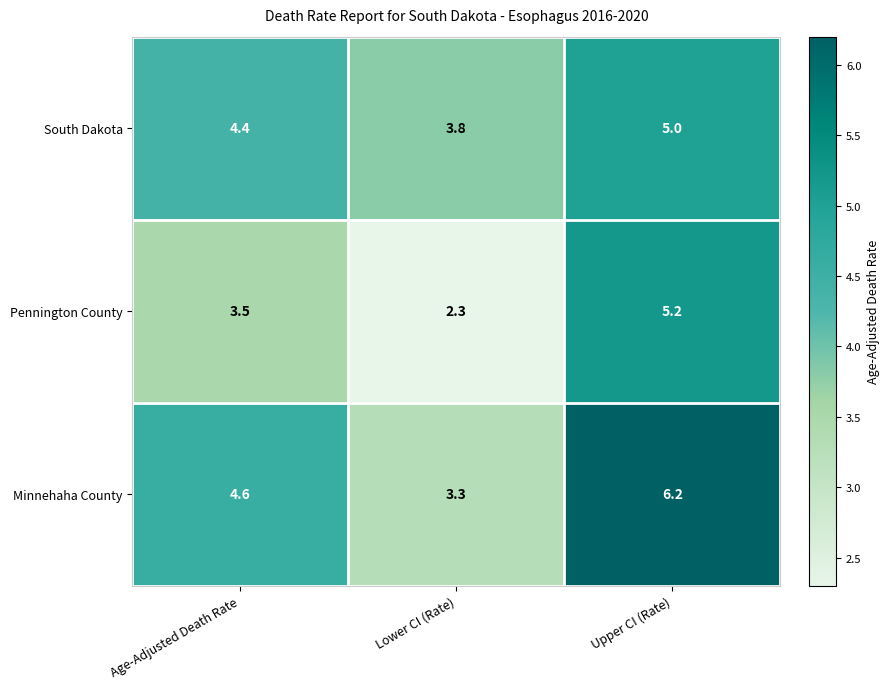

List the series in order of their overall mean, lowest first.

Pennington County, South Dakota, Minnehaha County